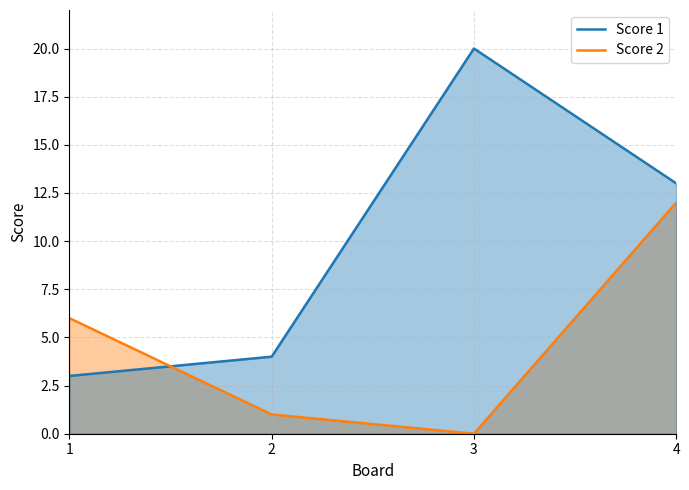

Which series has the widest spread of values?

Score 1